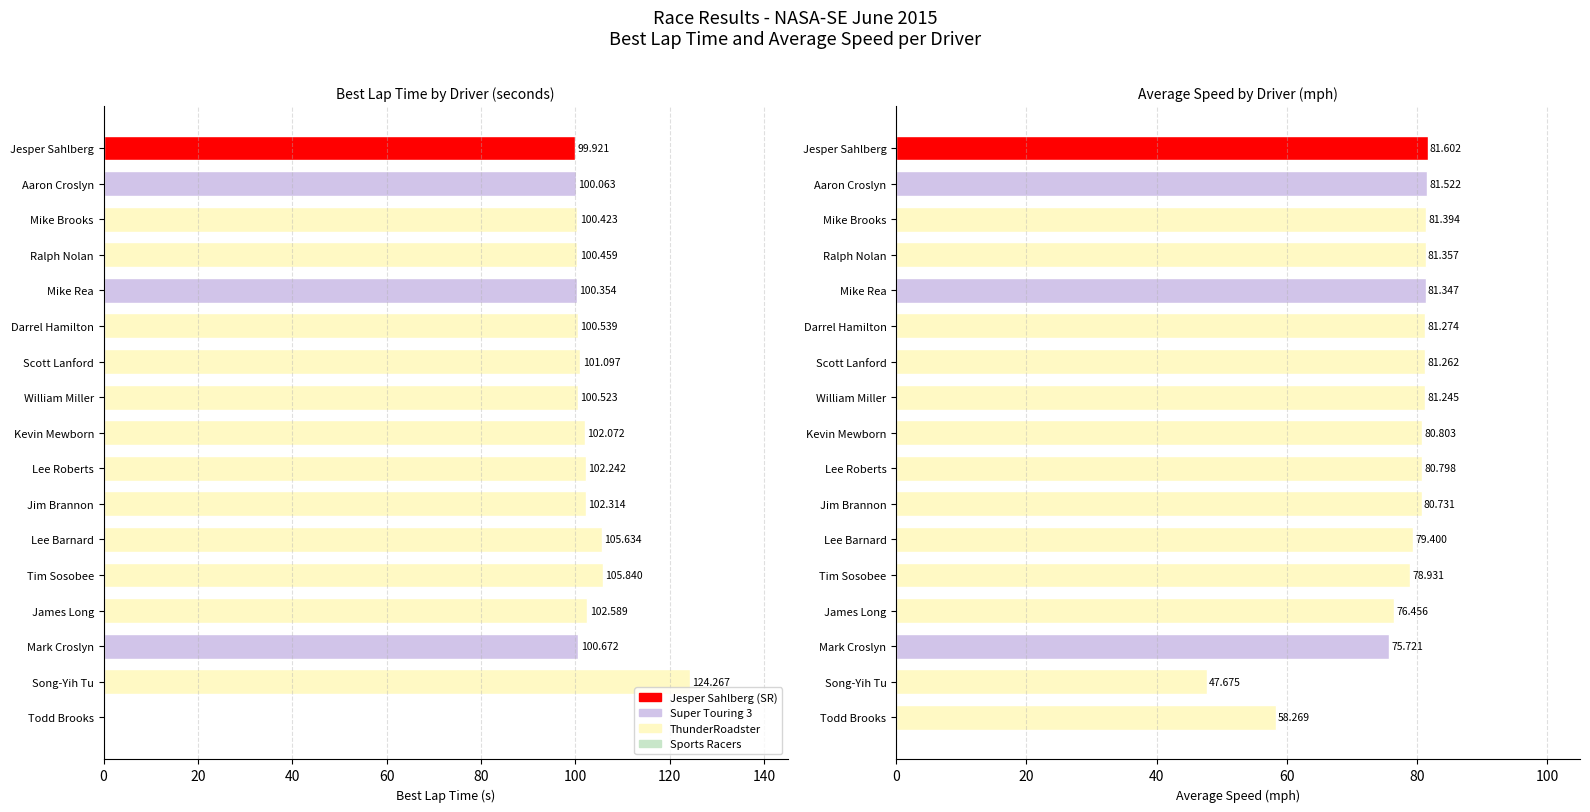

List the series in order of their overall mean, lowest first.

avg_speed, best_lap_time